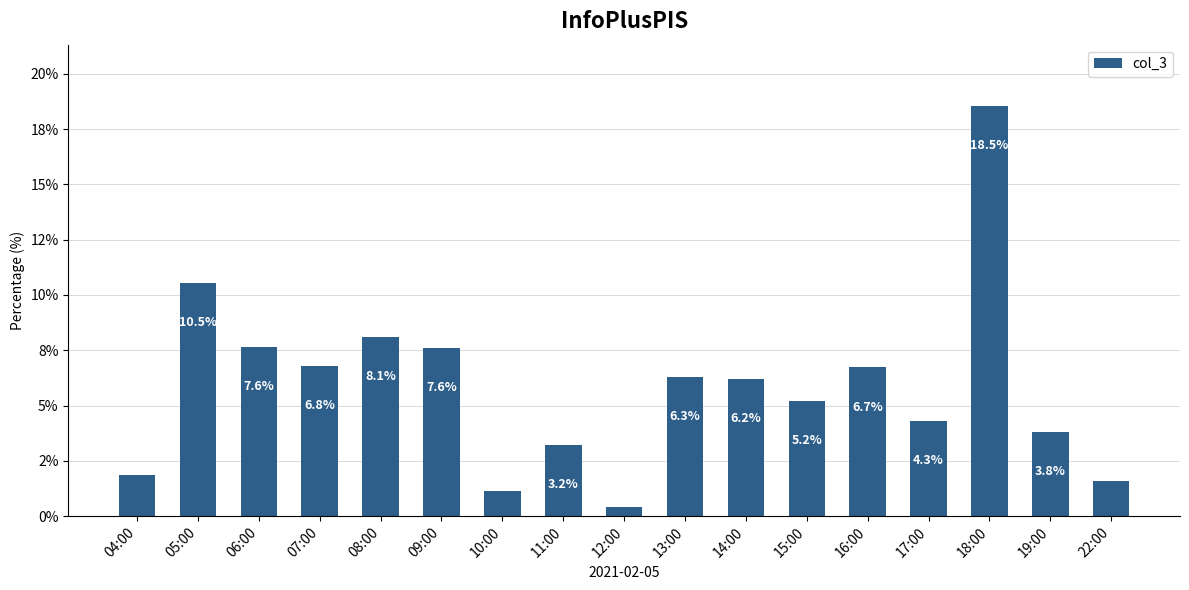

Rank the categories by value from lowest to highest.

12:00, 10:00, 22:00, 04:00, 11:00, 19:00, 17:00, 15:00, 14:00, 13:00, 16:00, 07:00, 09:00, 06:00, 08:00, 05:00, 18:00